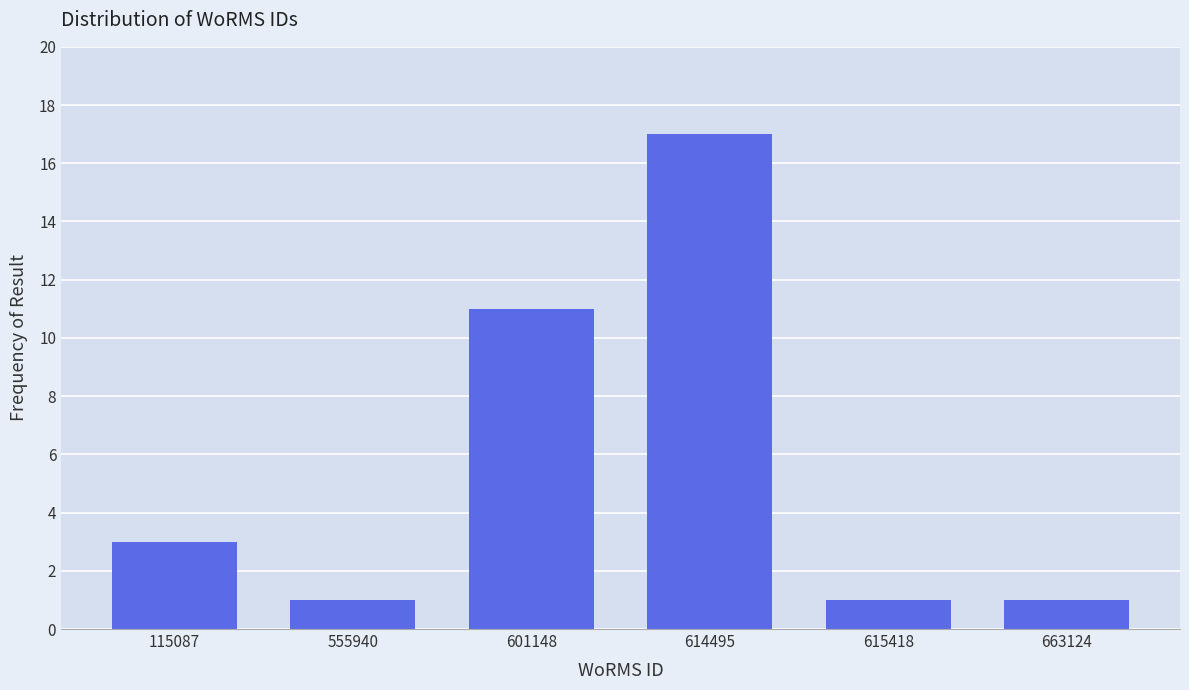

Reading left to right, transcribe all the data shown in this chart.

115087=3	555940=1	601148=11	614495=17	615418=1	663124=1